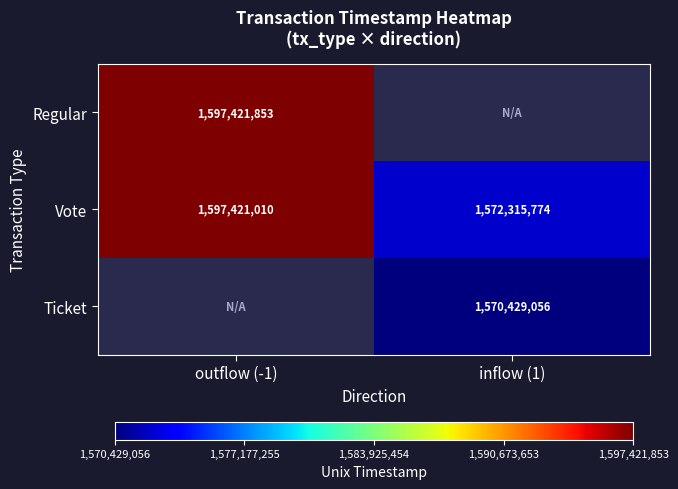

What is the minimum value for Vote?

1572315774